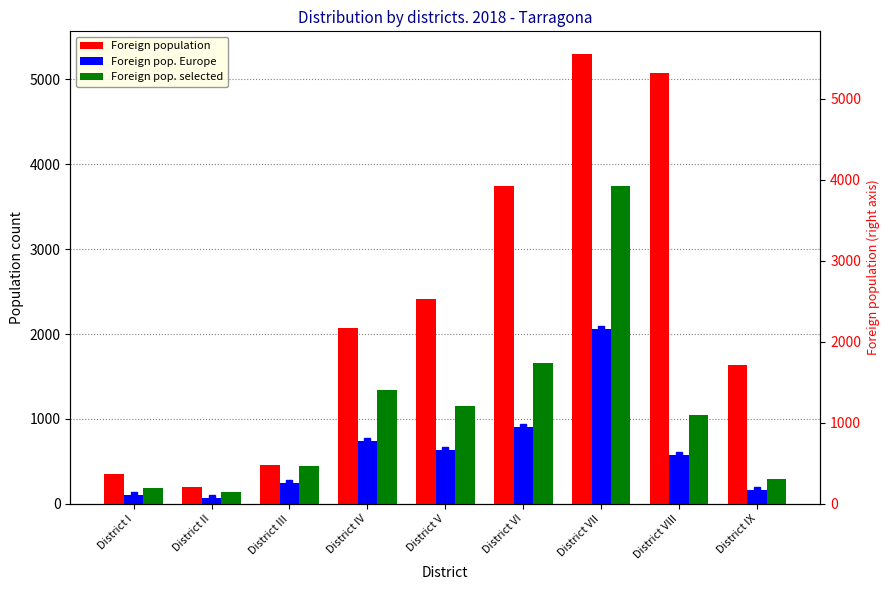

What is the label of the 6th bar from the left?

District VI